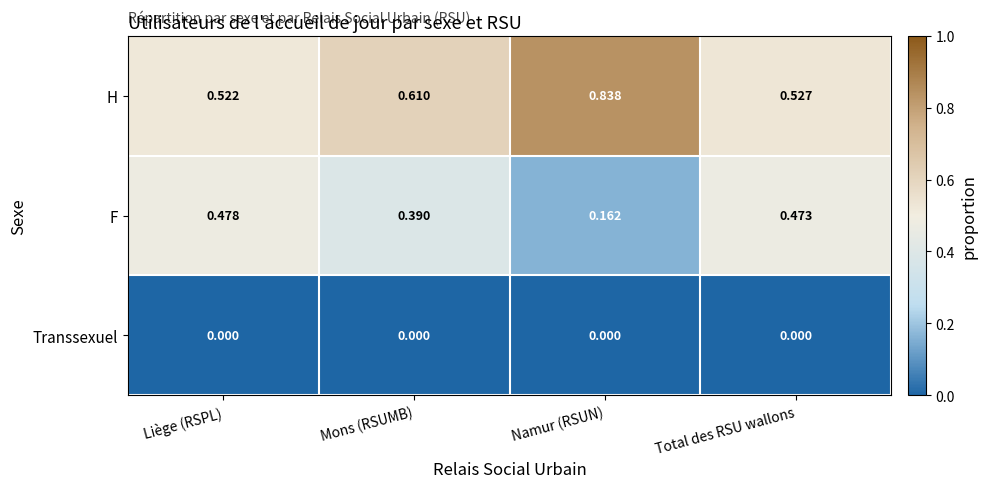

At Total des RSU wallons, list the series in order from smallest to largest.

Transsexuel, F, H